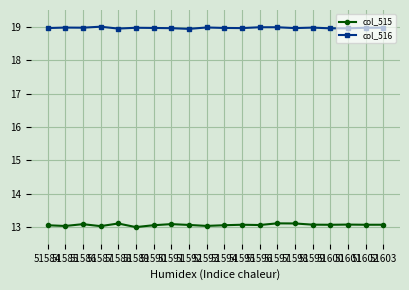

Is it true that col_515 equals 13.1 at 51592?

True